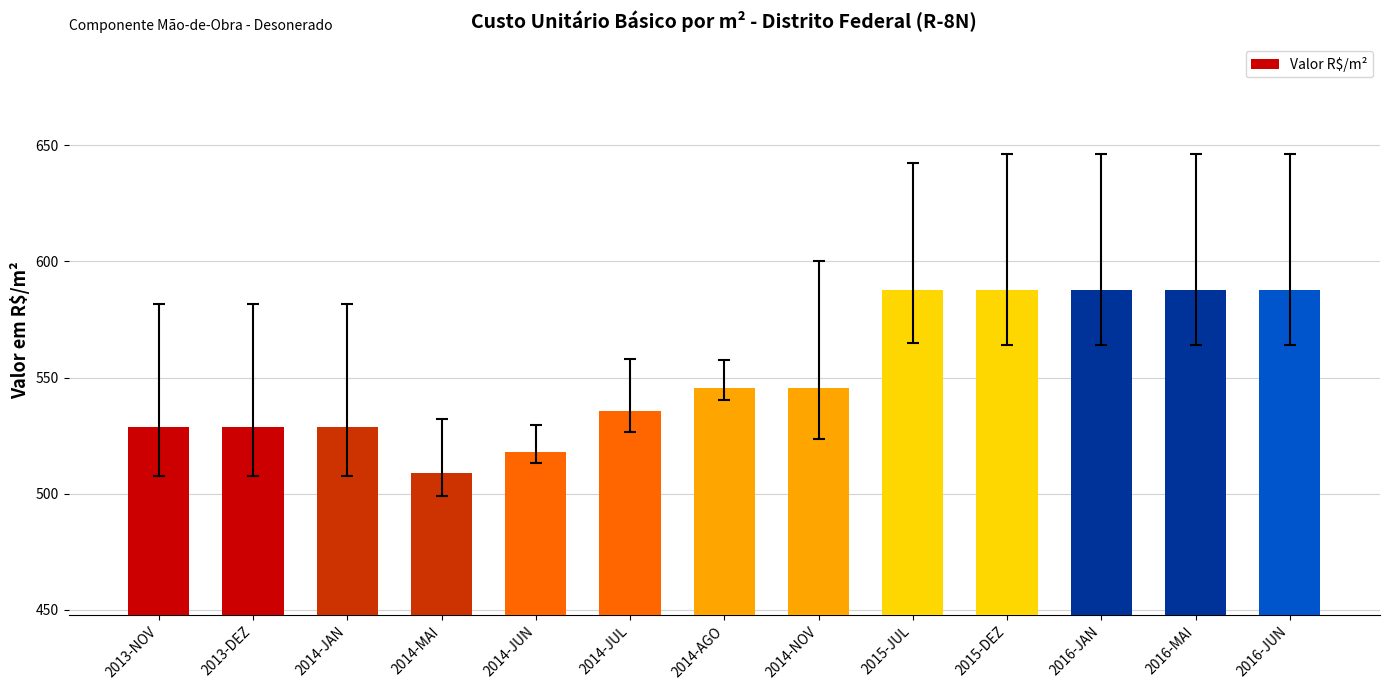

What is the approximate value at 2015-DEZ?

587.7